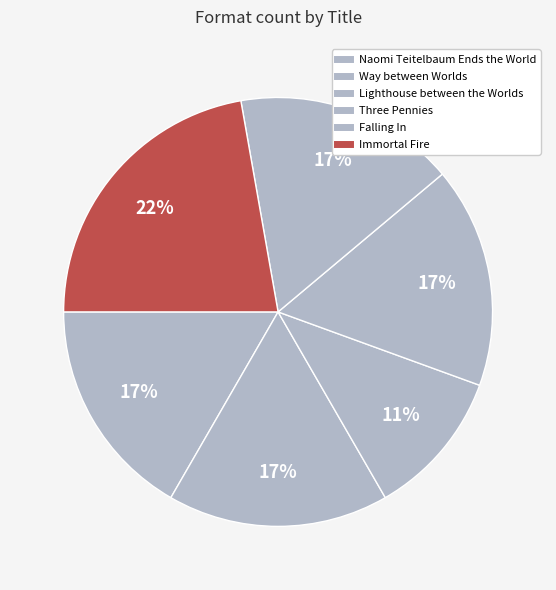

To the nearest percent, what is the average slice percentage?

17%